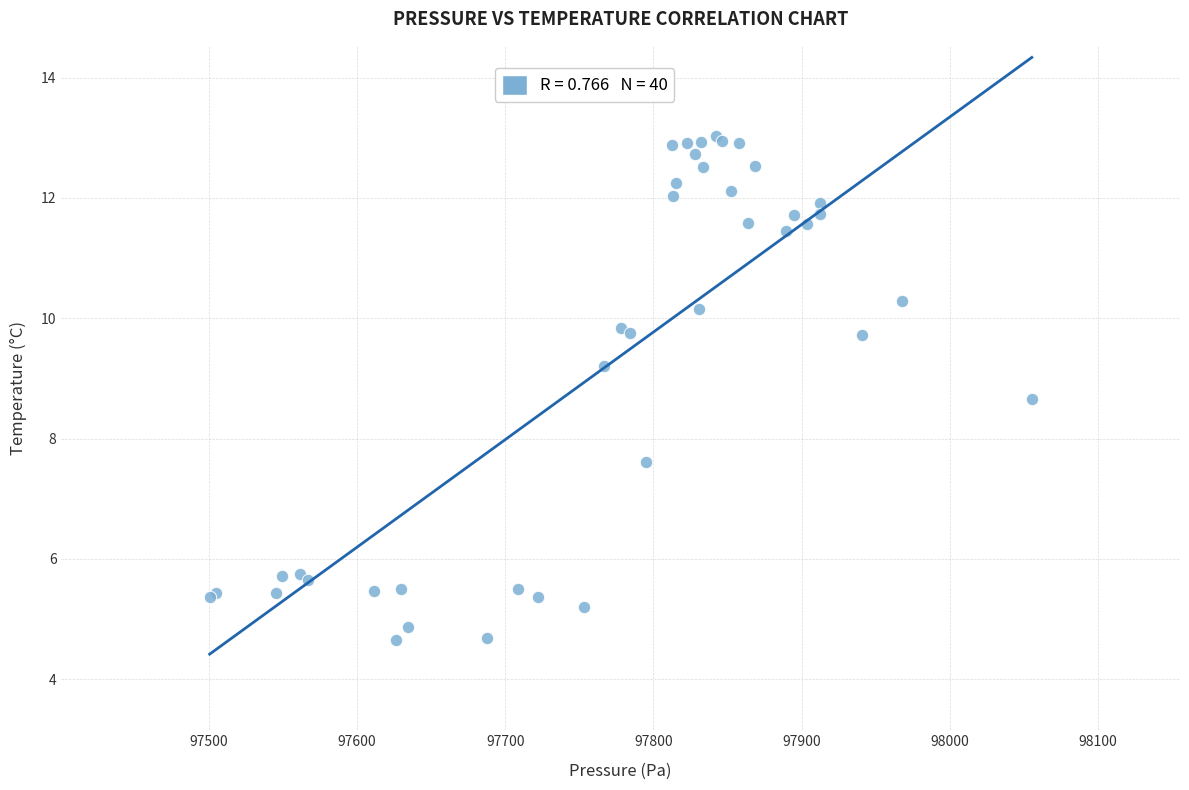

What Y value in the scatter plot is closest to 8?

7.6